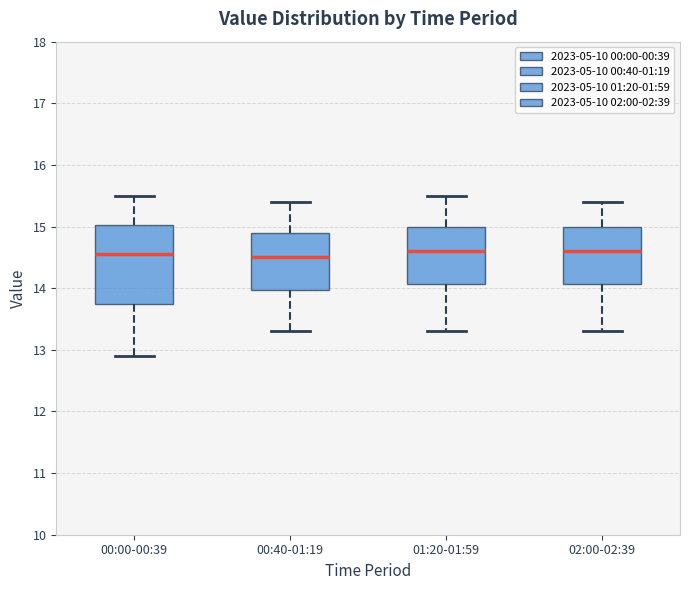

Where does the upper whisker of the box for 00:00-00:39 end on the y-axis? The values are not printed on the chart, so give them approximately, as read against the axis.

15.5